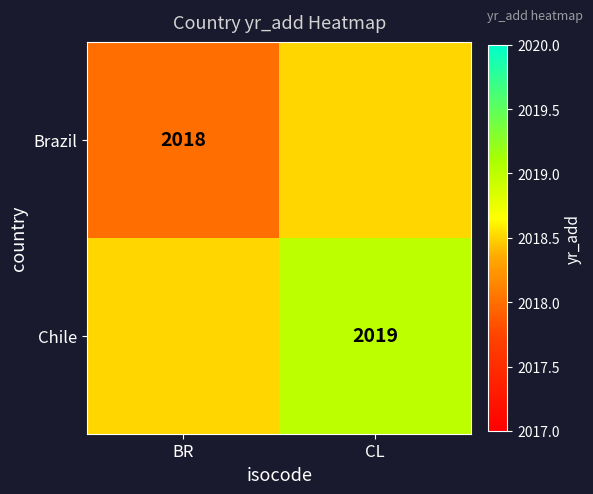

True or false: Chile has a value of 2019.0 at CL.

True